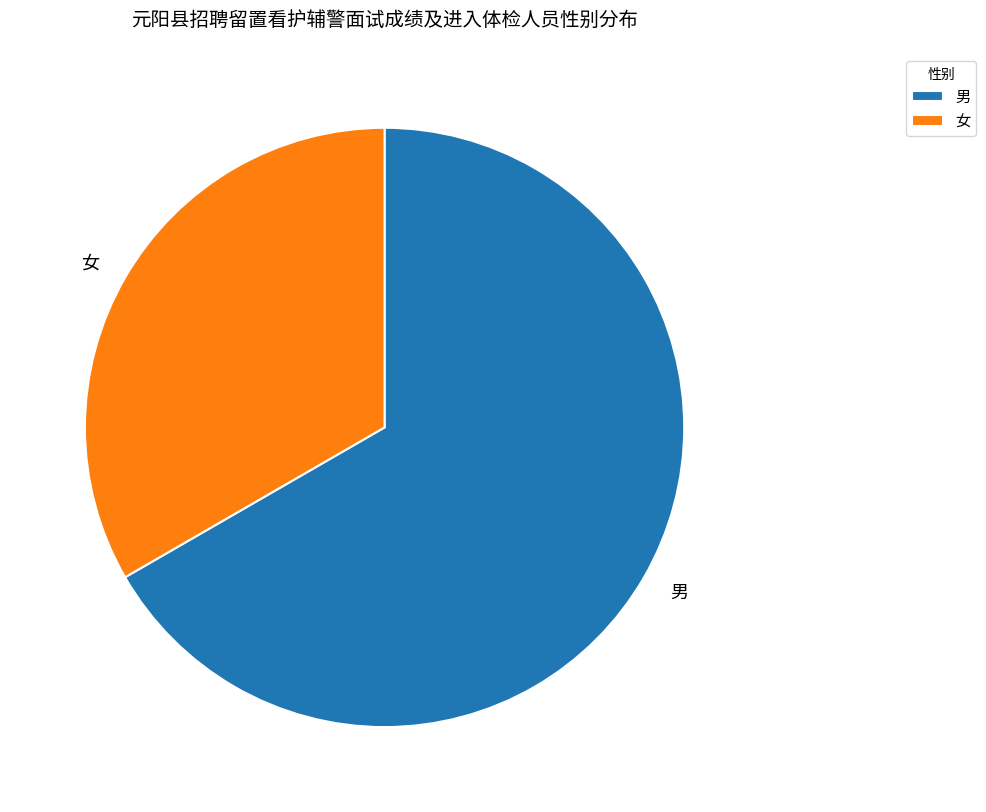

The 男 slice represents 67% of the pie. True or false?

True